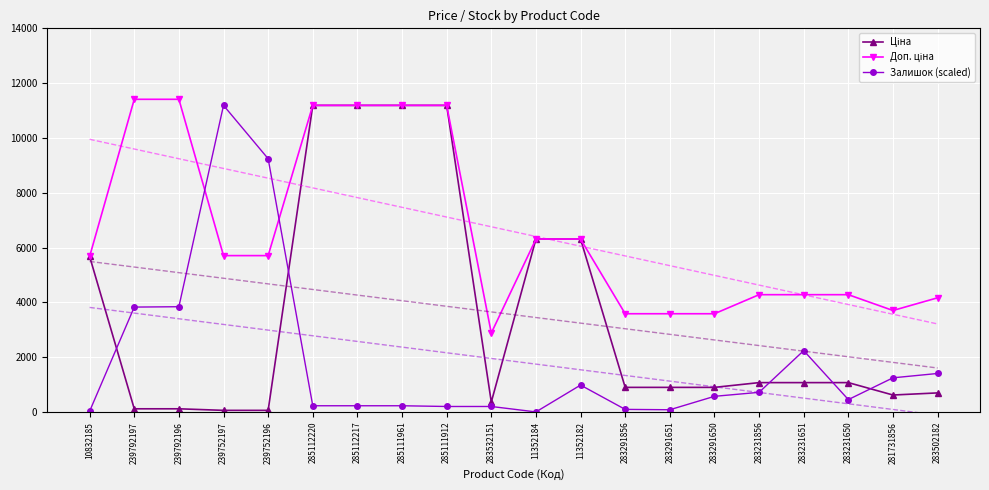

True or false: Ціна and Доп. ціна cross at least once.

False